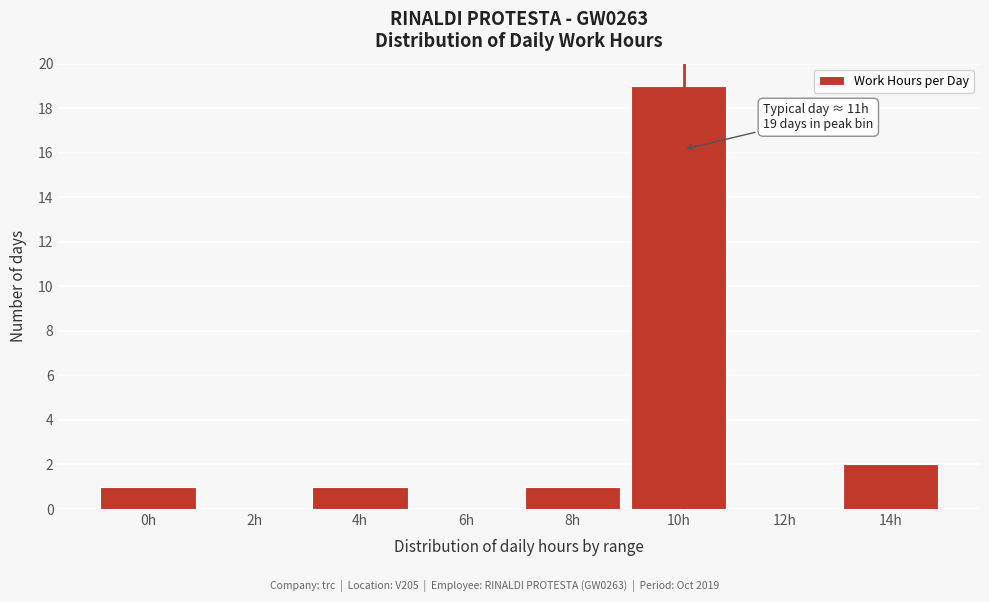

Reading left to right, transcribe all the data shown in this chart.

0h=1	2h=0	4h=1	6h=0	8h=1	10h=19	12h=0	14h=2